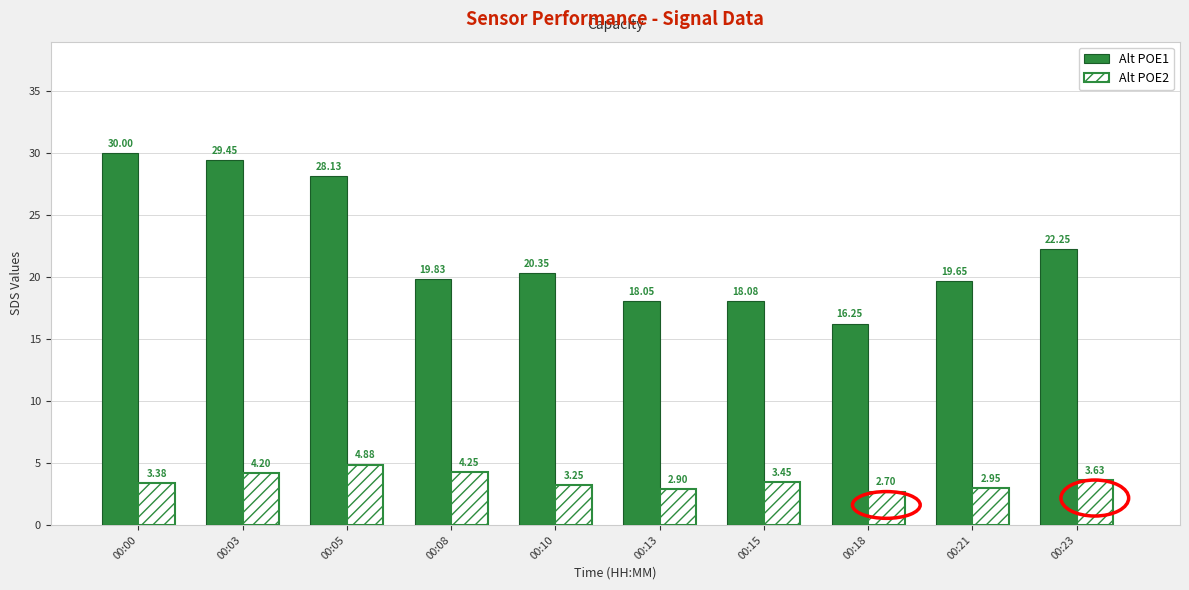

What is the maximum value shown in the chart?

30.0